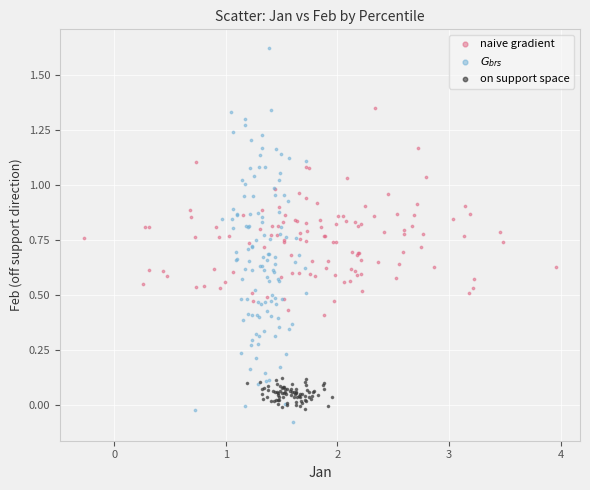

Which series has the widest spread of Y values?

$G_{brs}$